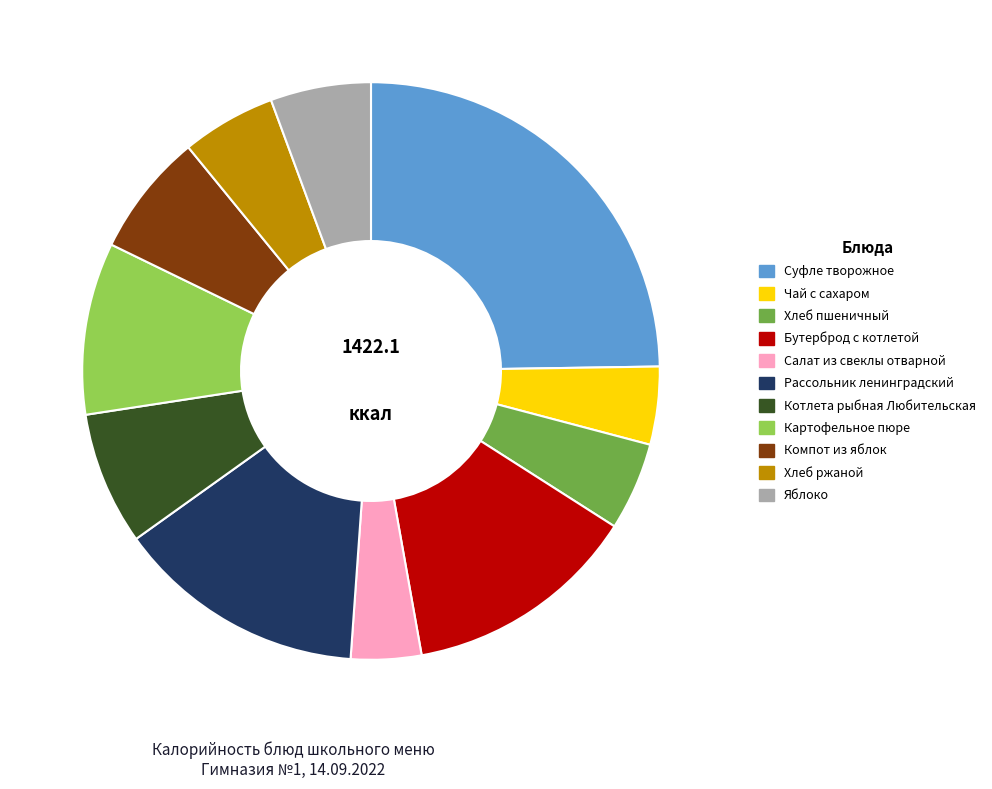

Count the number of slices in the pie.

11